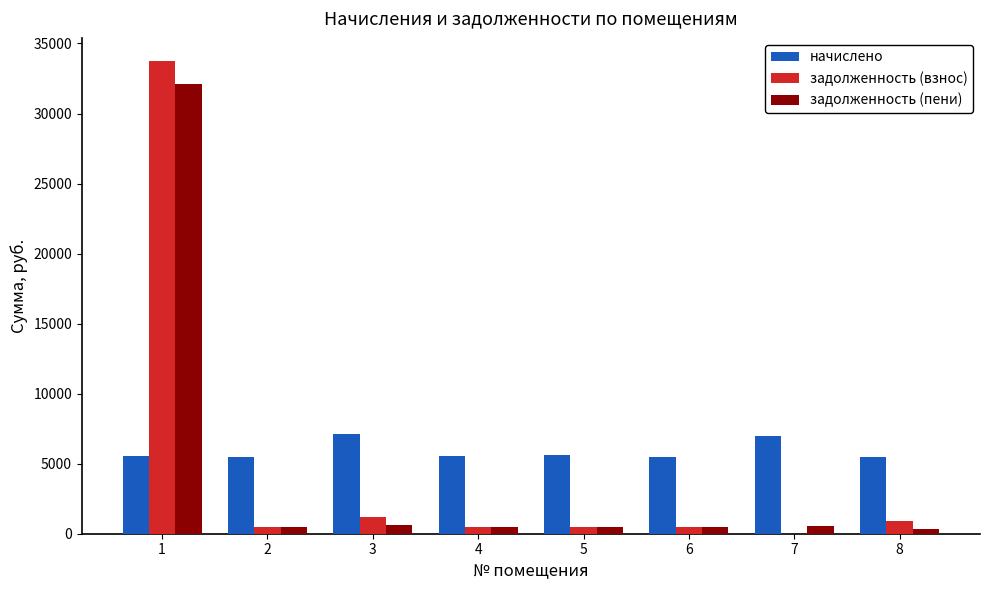

What is the total value across all series at 1?

71351.3